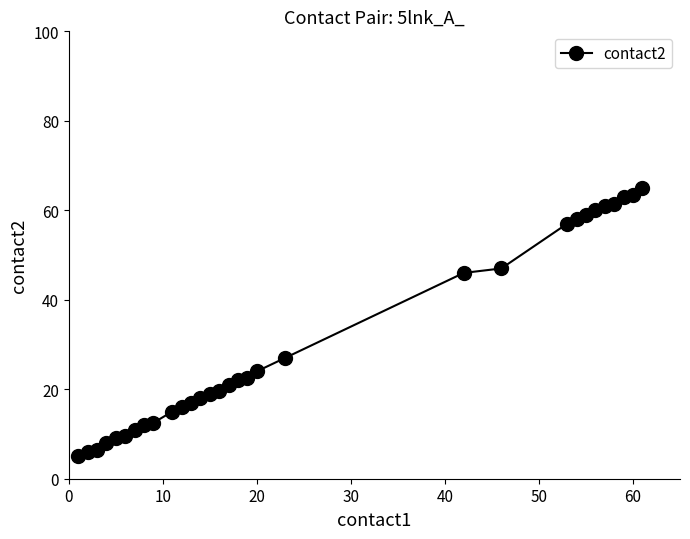

What is the value of the 2nd point from the left?

6.0